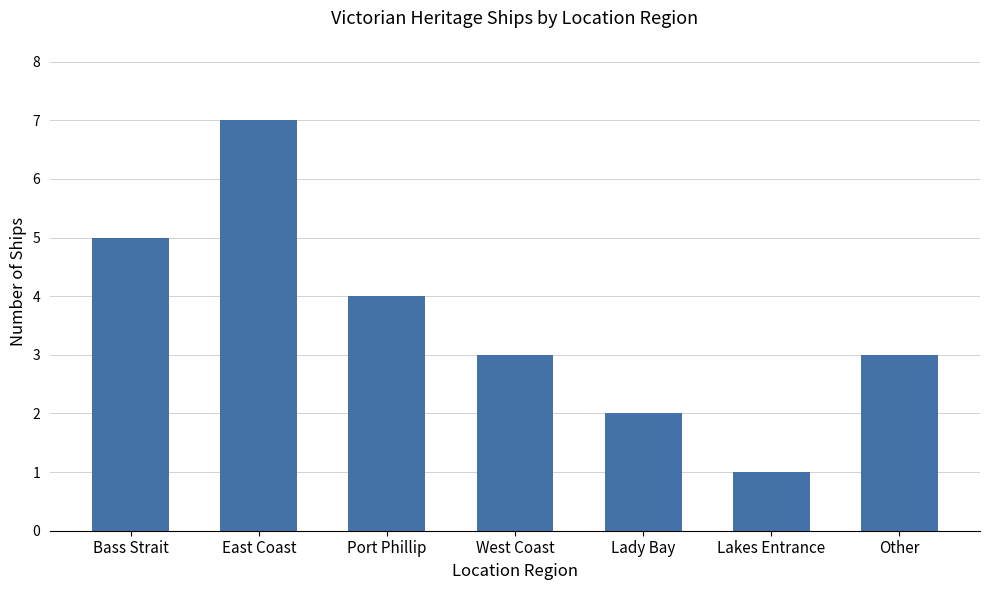

What is the difference between the second highest and second lowest values?

3